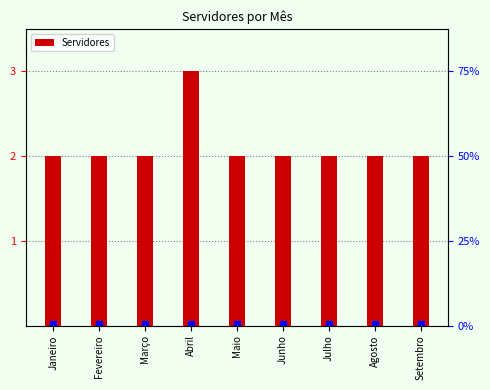

The value at Fevereiro is 2. True or false?

True